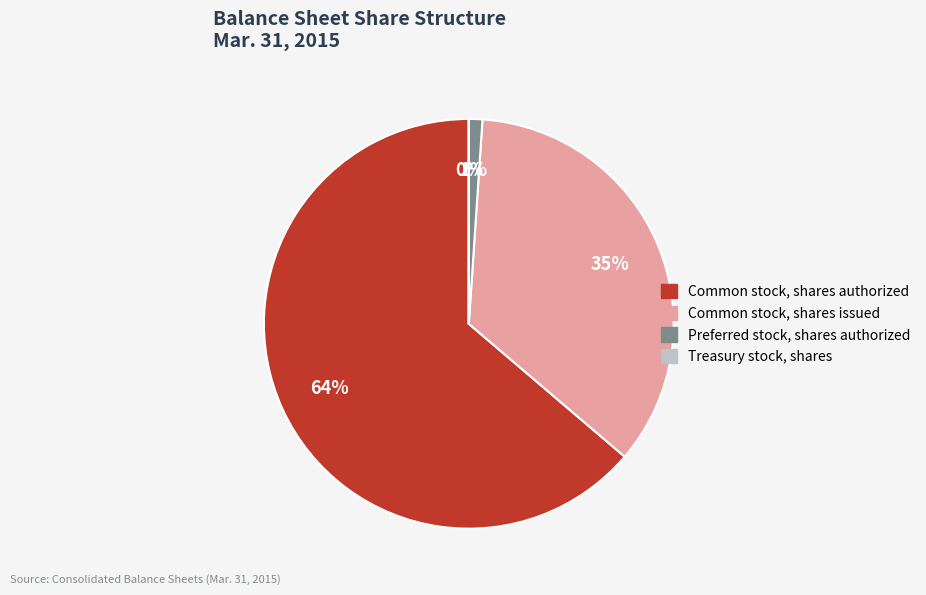

To the nearest percent, what is the average slice percentage?

25%